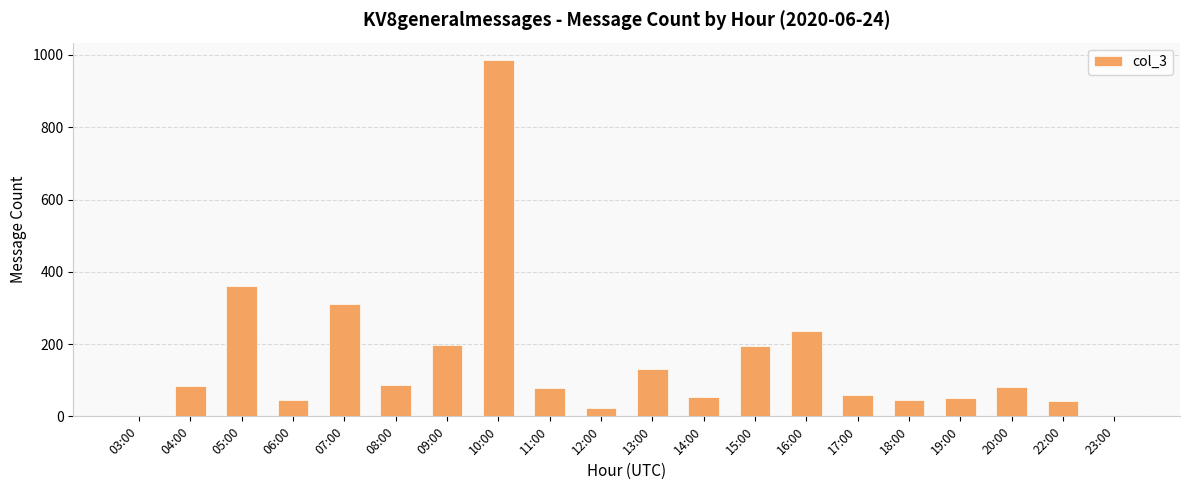

How many data points does each series have?

20